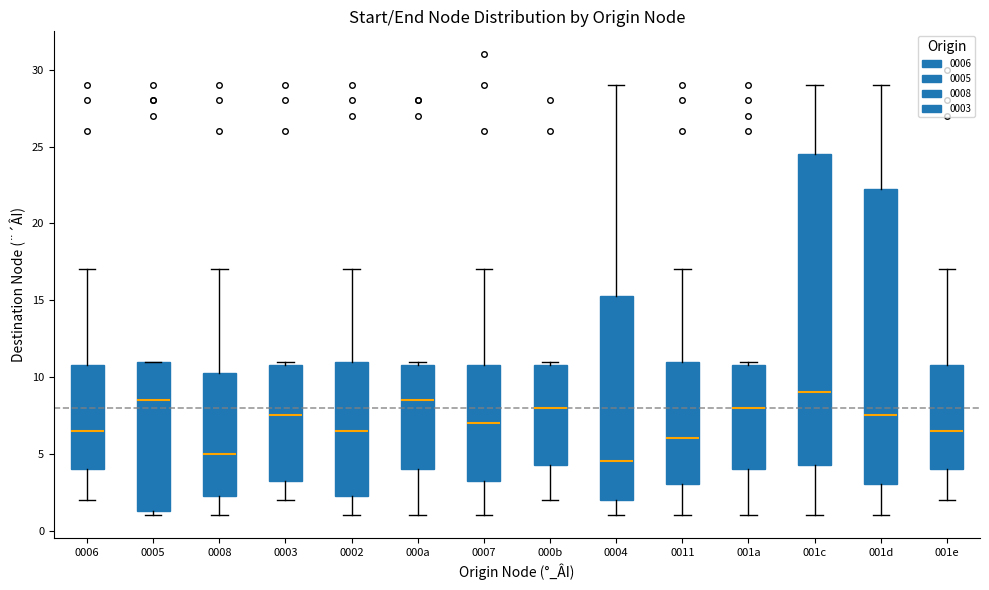

Reading left to right, transcribe this box plot: for each box, give where its median line is, the range the box spans, and where its two whiskers end, as read against the y-axis. The values are not printed on the chart, so give them approximately, as read against the axis.

0006: median 6.5, box 4.0 to 11.0, whiskers 2.0 to 17.0
0005: median 8.5, box 1.5 to 11.0, whiskers 1.0 to 11.0
0008: median 5.0, box 2.5 to 10.5, whiskers 1.0 to 17.0
0003: median 7.5, box 3.5 to 11.0, whiskers 2.0 to 11.0 (just above the box's upper edge)
0002: median 6.5, box 2.5 to 11.0, whiskers 1.0 to 17.0
000a: median 8.5, box 4.0 to 11.0, whiskers 1.0 to 11.0 (just above the box's upper edge)
0007: median 7.0, box 3.5 to 11.0, whiskers 1.0 to 17.0
000b: median 8.0, box 4.5 to 11.0, whiskers 2.0 to 11.0 (just above the box's upper edge)
0004: median 4.5, box 2.0 to 15.5, whiskers 1.0 to 29.0
0011: median 6.0, box 3.0 to 11.0, whiskers 1.0 to 17.0
001a: median 8.0, box 4.0 to 11.0, whiskers 1.0 to 11.0 (just above the box's upper edge)
001c: median 9.0, box 4.5 to 24.5, whiskers 1.0 to 29.0
001d: median 7.5, box 3.0 to 22.5, whiskers 1.0 to 29.0
001e: median 6.5, box 4.0 to 11.0, whiskers 2.0 to 17.0